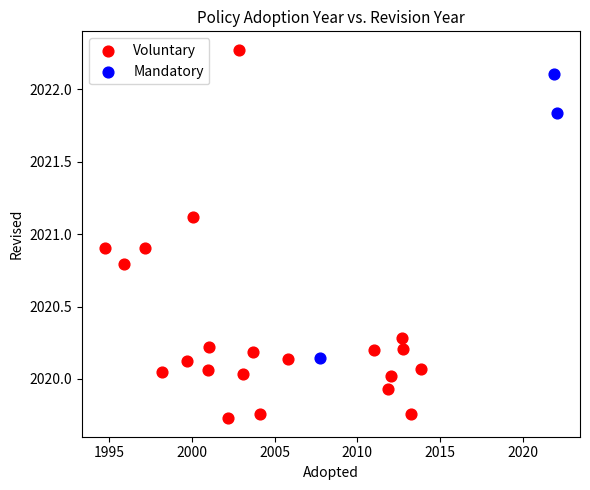

Which series has the largest Y range (max minus min)?

Voluntary